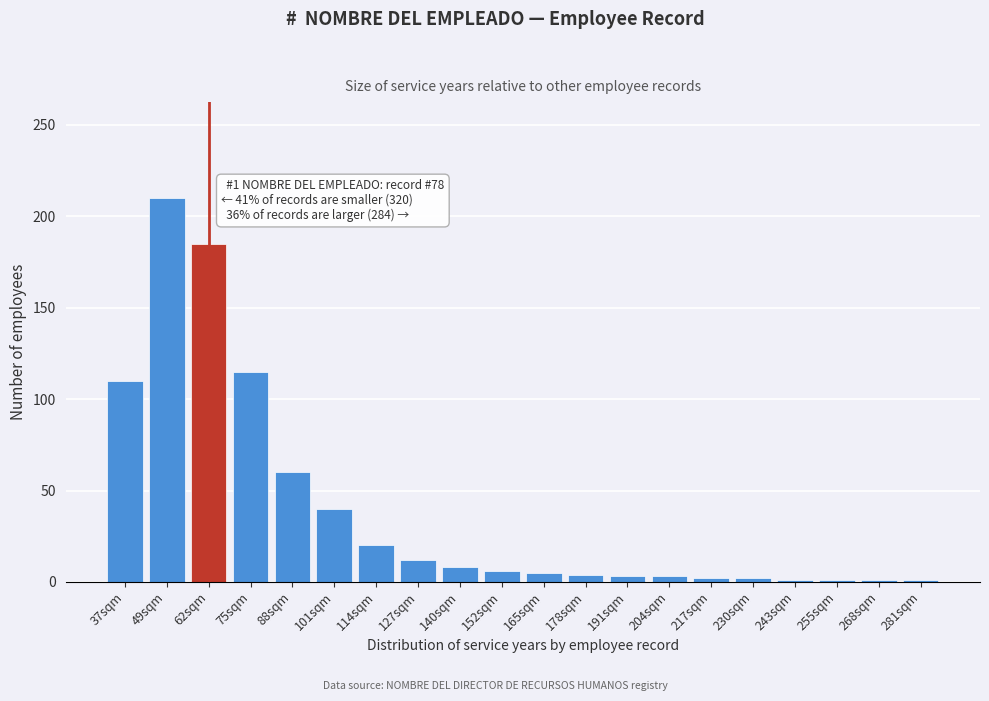

What is the difference between the maximum and minimum values?

209